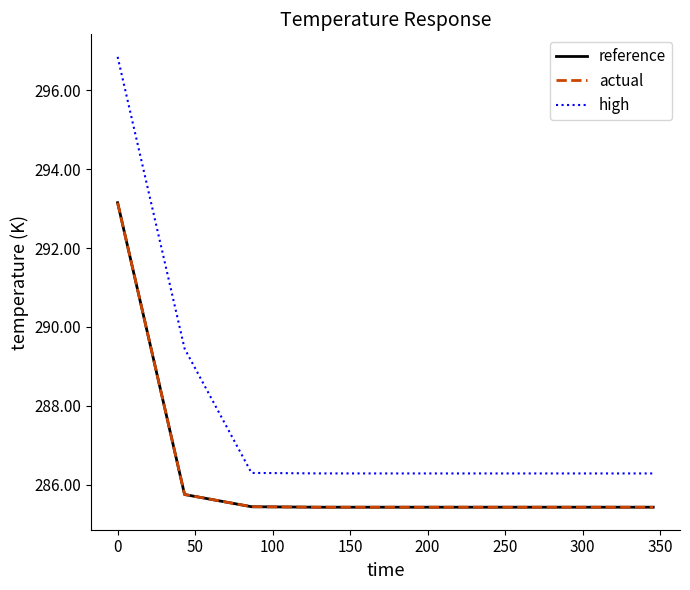

Does the chart display data point markers on the line(s)?

No